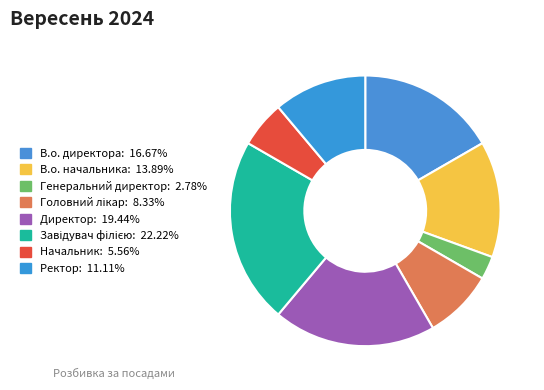

Is Ректор the majority of the pie?

No